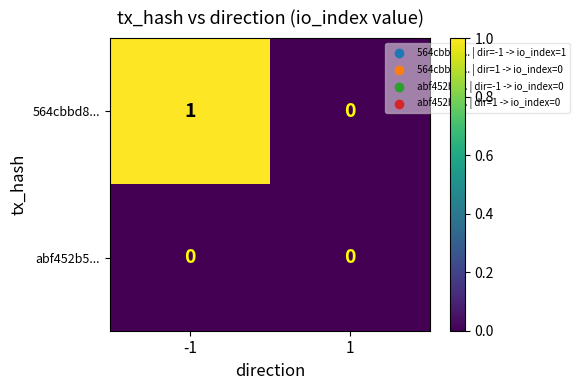

Is the value of 564cbbd8... at -1 greater than the value of abf452b5... at 1?

Yes